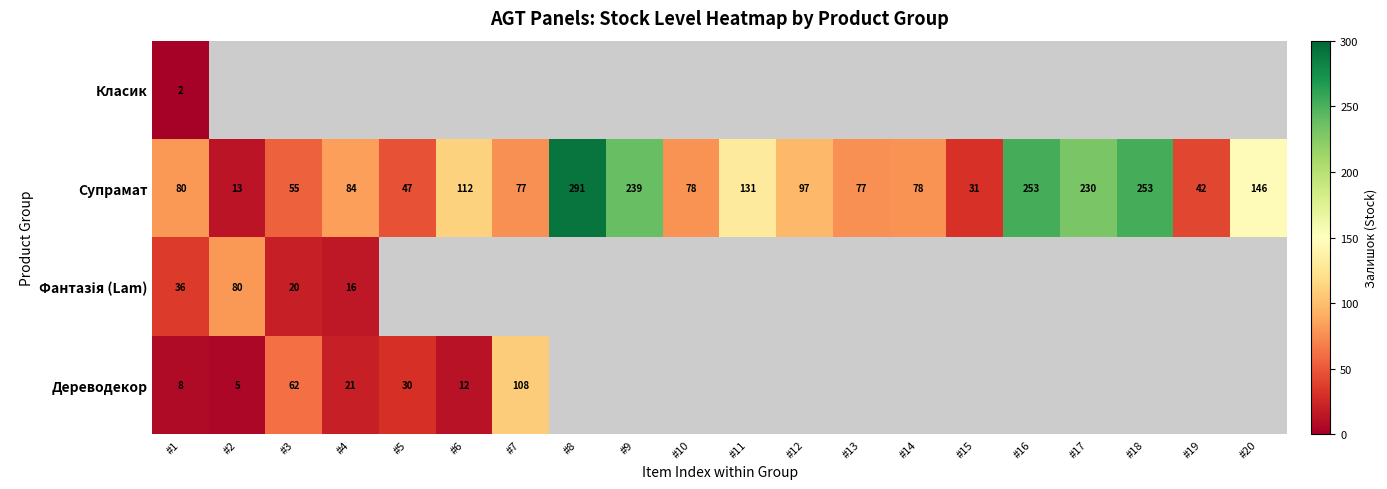

The Супрамат series shows 41 at #6. True or false?

False